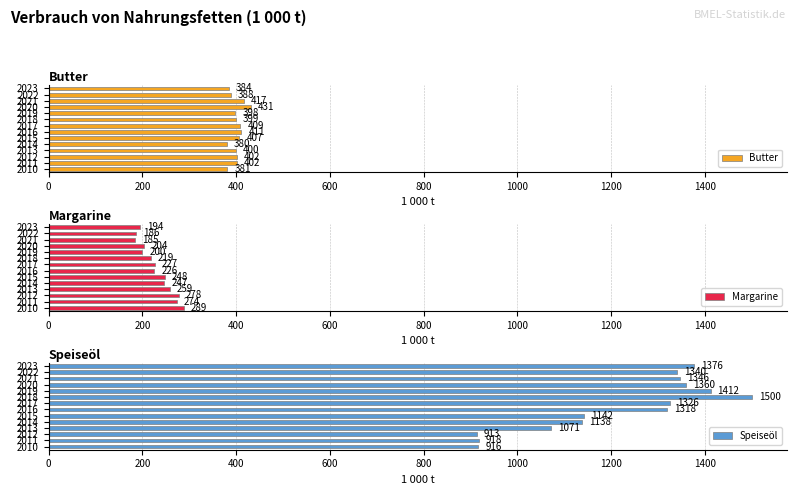

Is it true that Speiseöl equals 1138.3 at 2014?

True